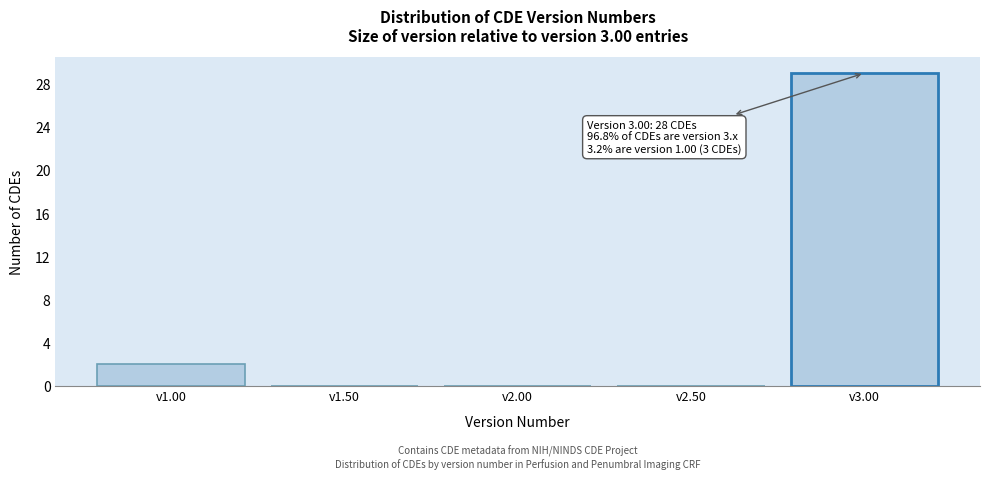

Reading left to right, list all the values displayed in this chart.

v1.00=2	v1.50=0	v2.00=0	v2.50=0	v3.00=29